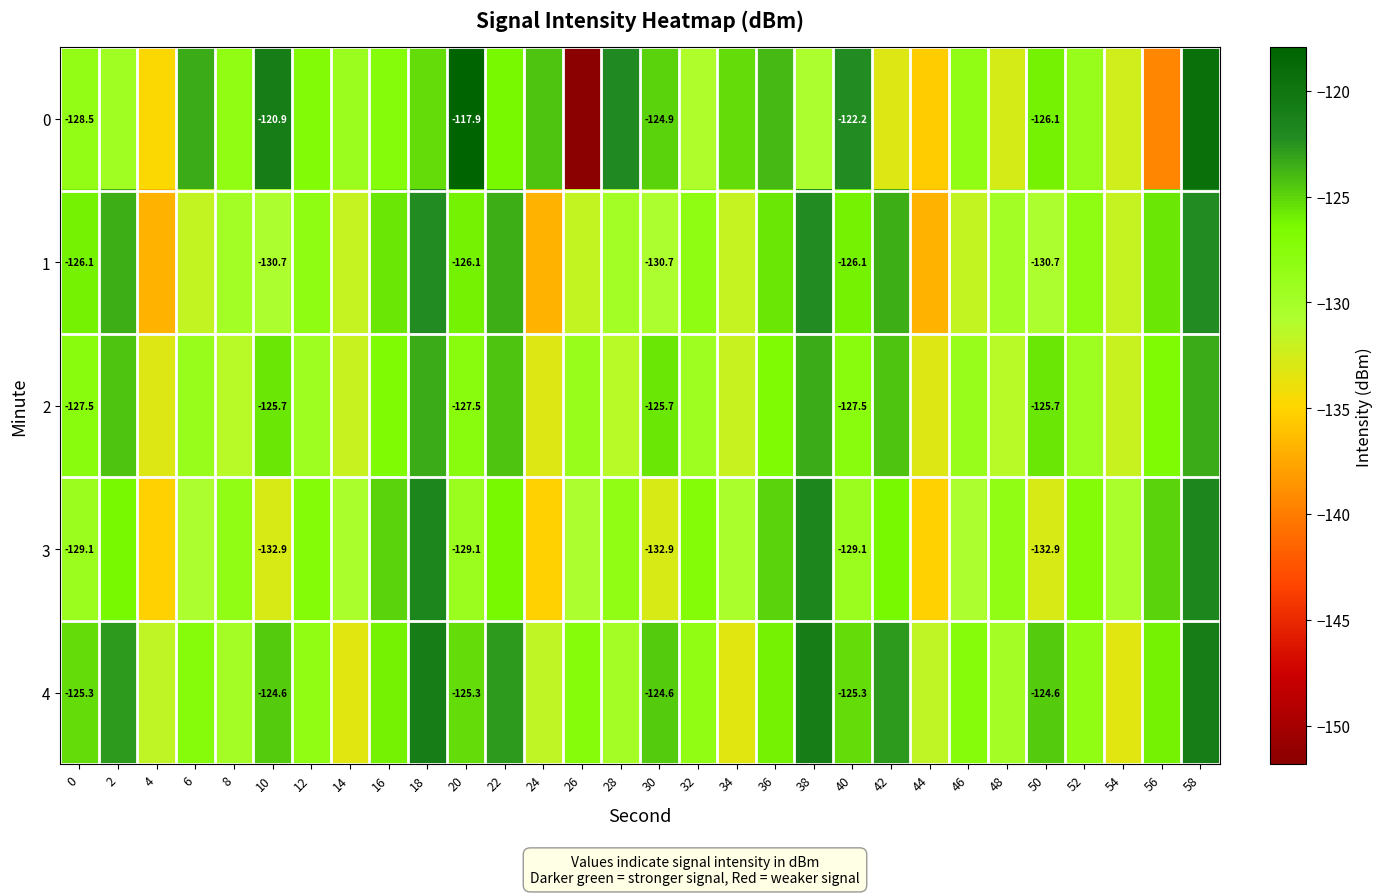

Is it true that 0 equals -117.9 at 20?

True